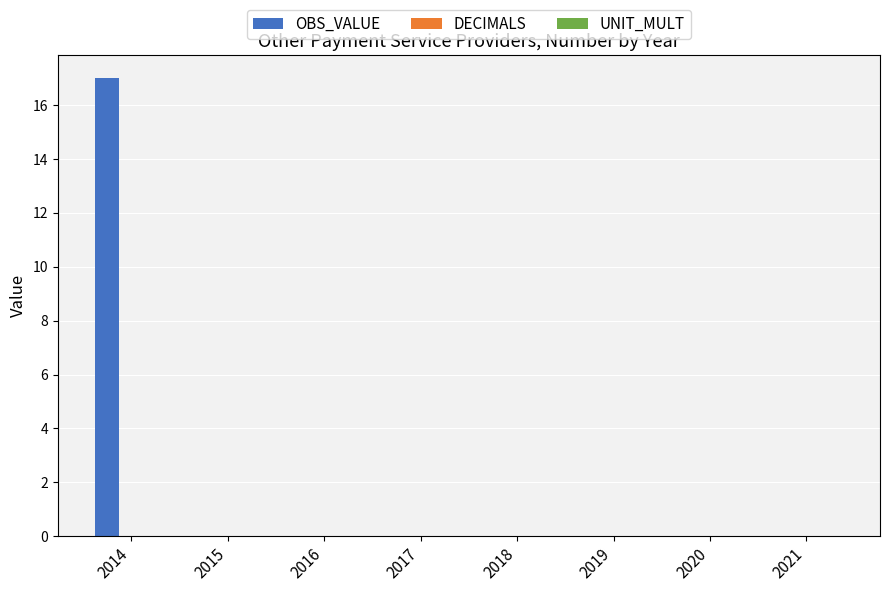

Are the bars horizontal?

No